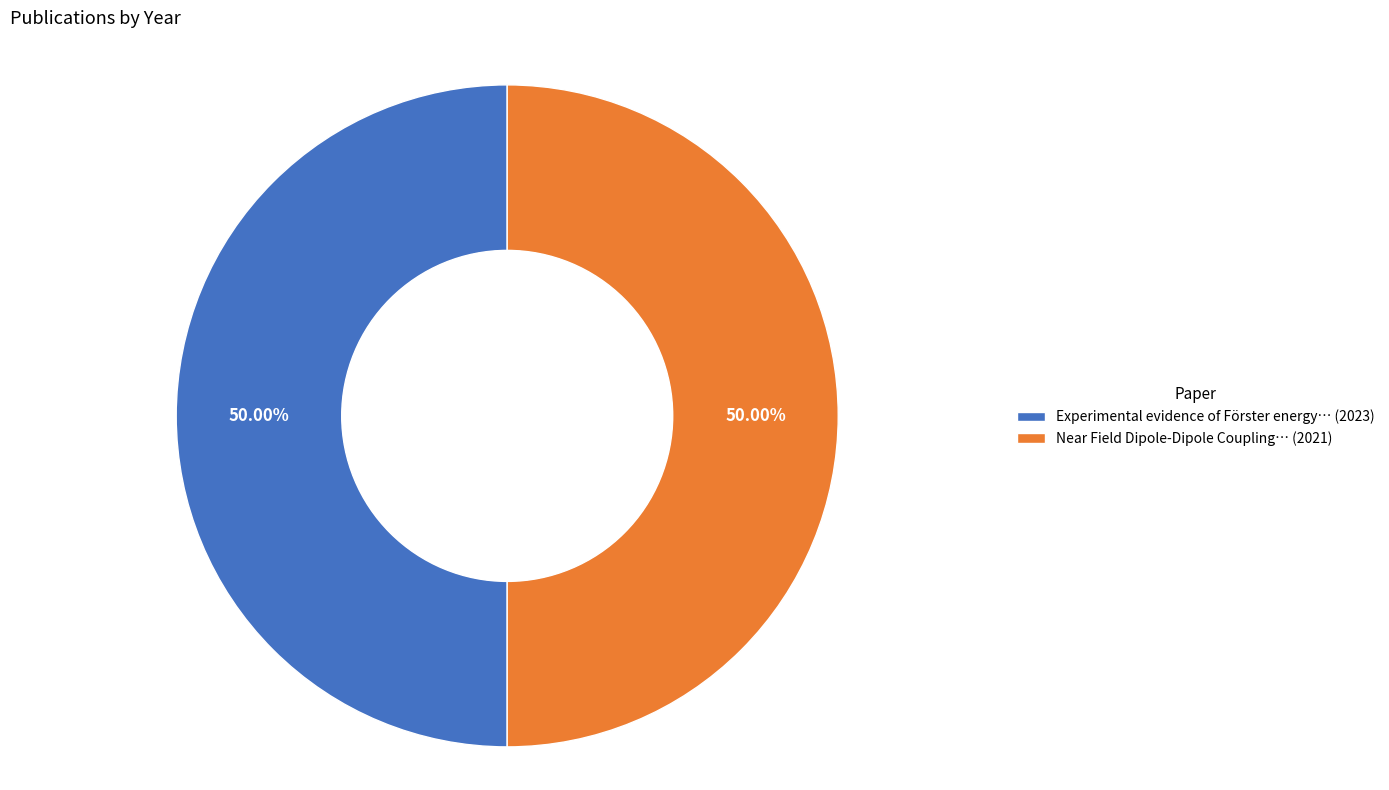

To the nearest percent, what is the average slice percentage?

50%